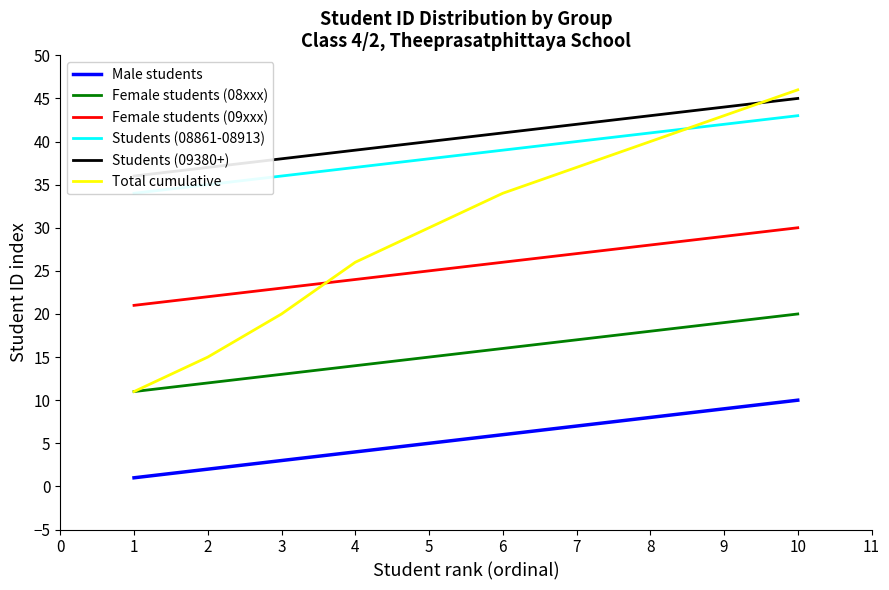

What are all the series names shown in the legend?

Male students, Female students (08xxx), Female students (09xxx), Students (08861-08913), Students (09380+), Total cumulative